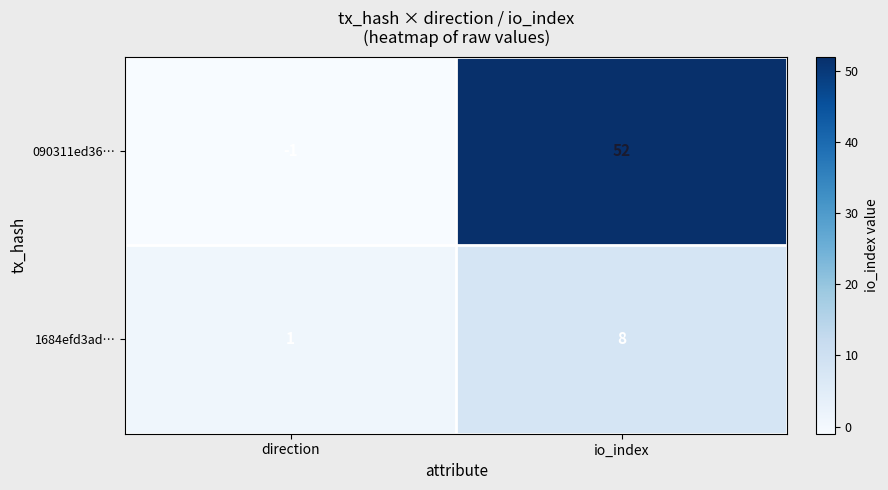

Which series has the widest spread of values?

090311ed36…